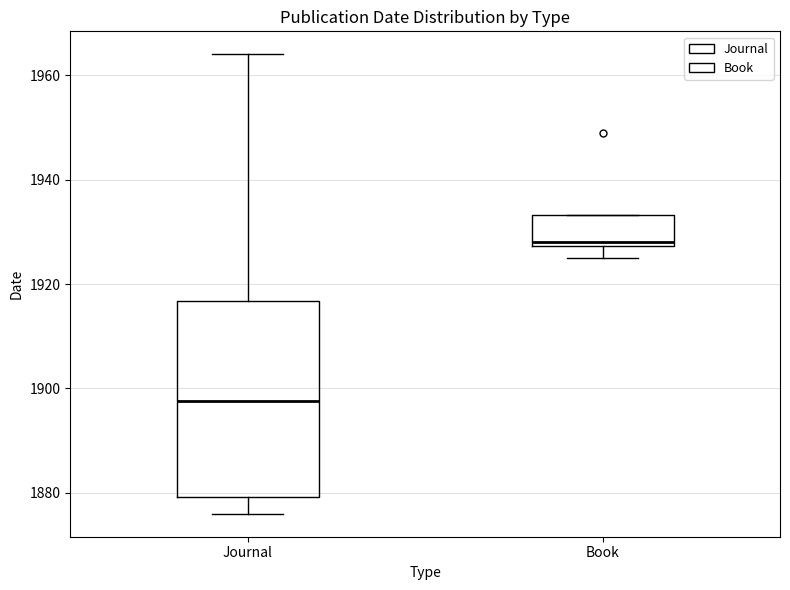

Which box's median line is the highest?

Book